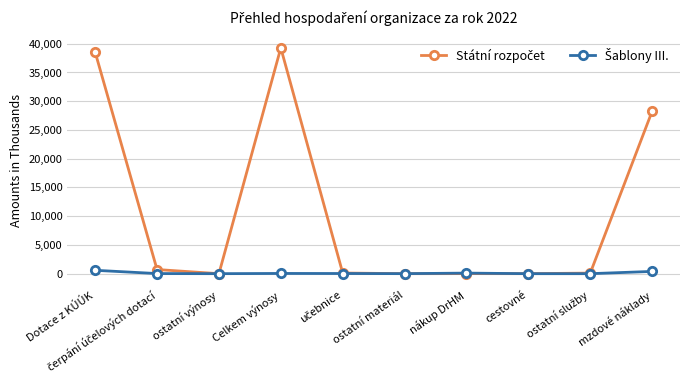

Is this an area chart (filled region under the line)?

No